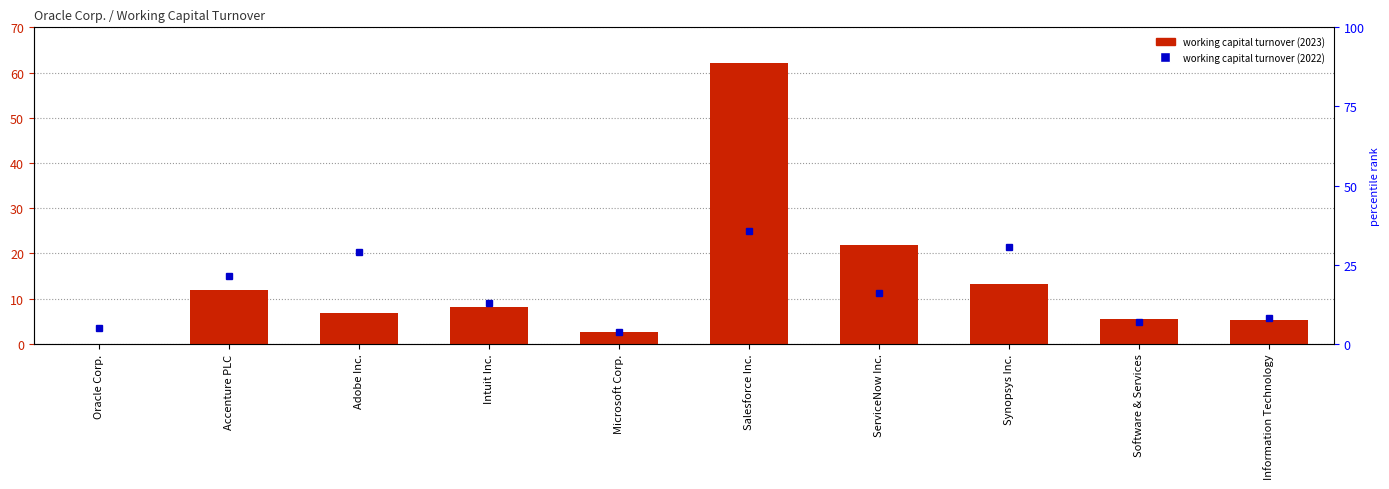

List the labels in order of value, largest first.

Salesforce Inc., ServiceNow Inc., Synopsys Inc., Accenture PLC, Intuit Inc., Adobe Inc., Software & Services, Information Technology, Microsoft Corp., Oracle Corp.